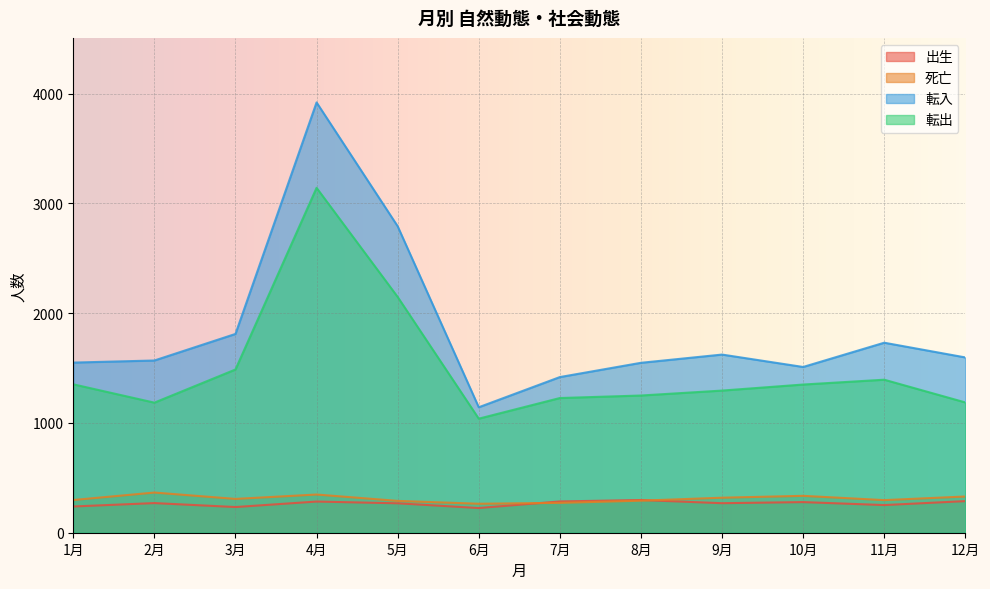

What is the value of the 転入 point at the 7th from the left?

1418